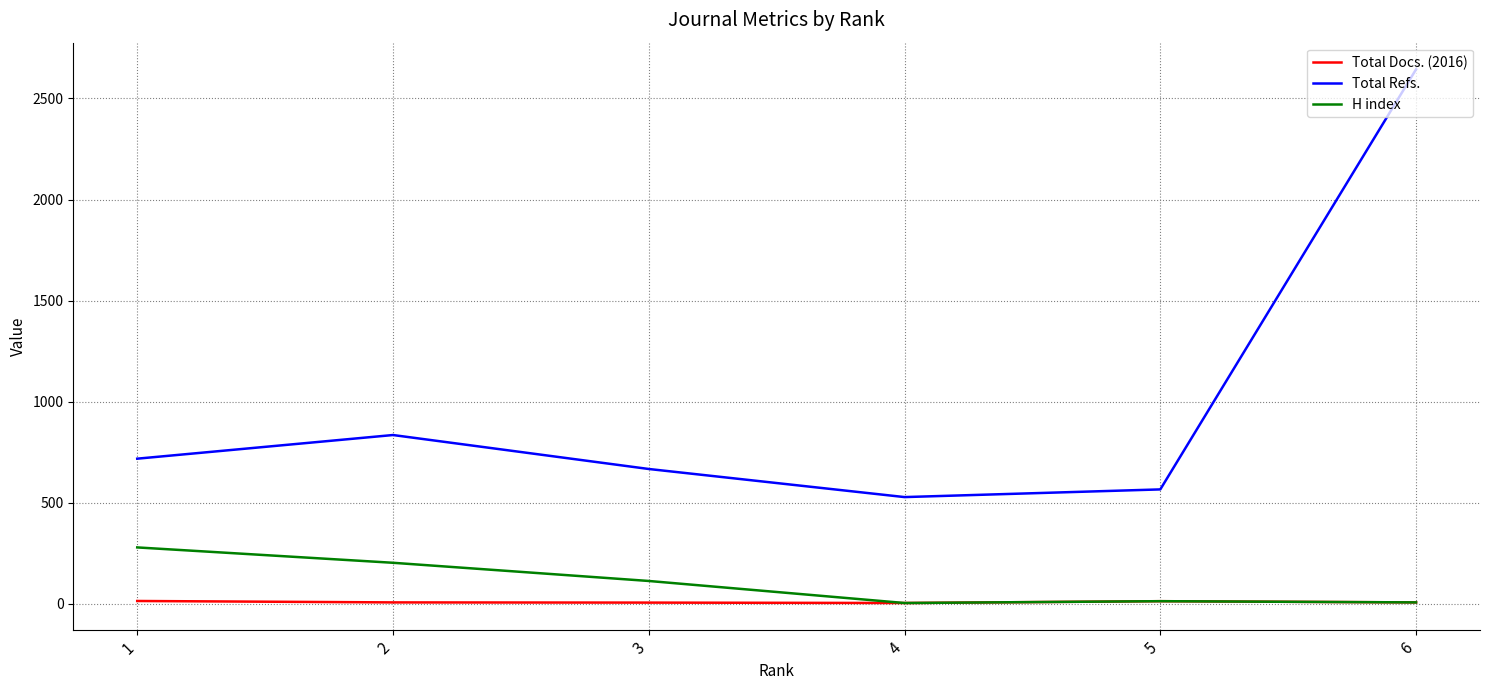

What are all the series names shown in the legend?

Total Docs. (2016), Total Refs., H index